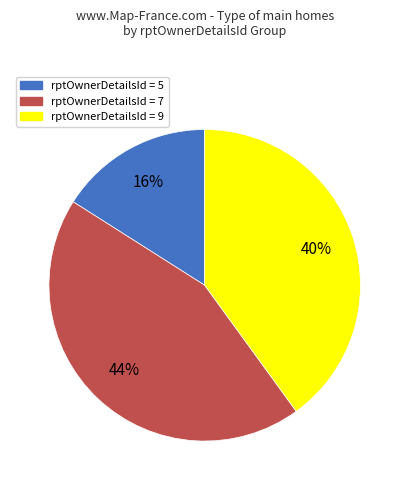

Is there a majority slice in this chart?

No